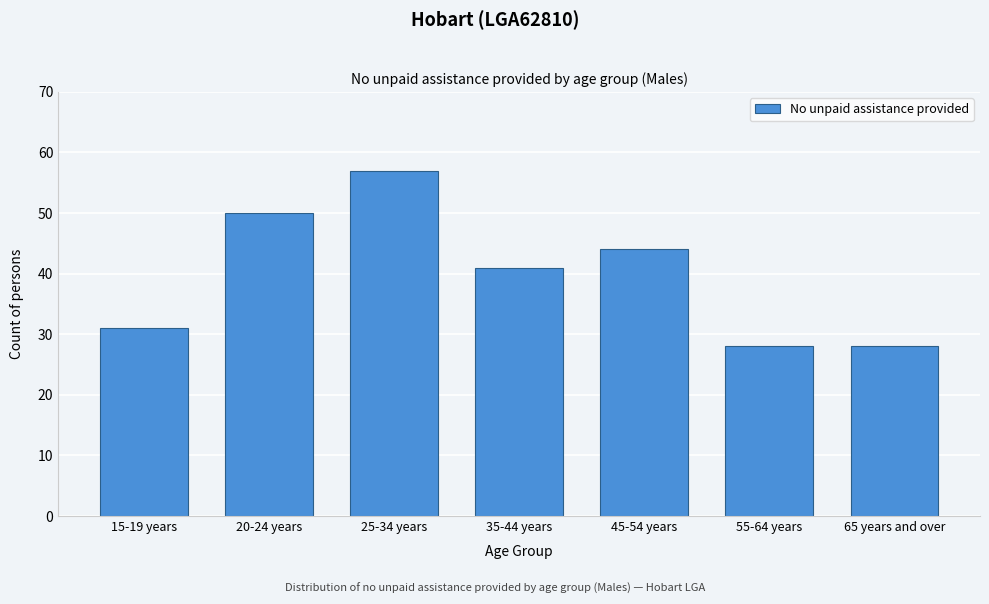

Reading right to left, transcribe all the data shown in this chart.

28	28	44	41	57	50	31